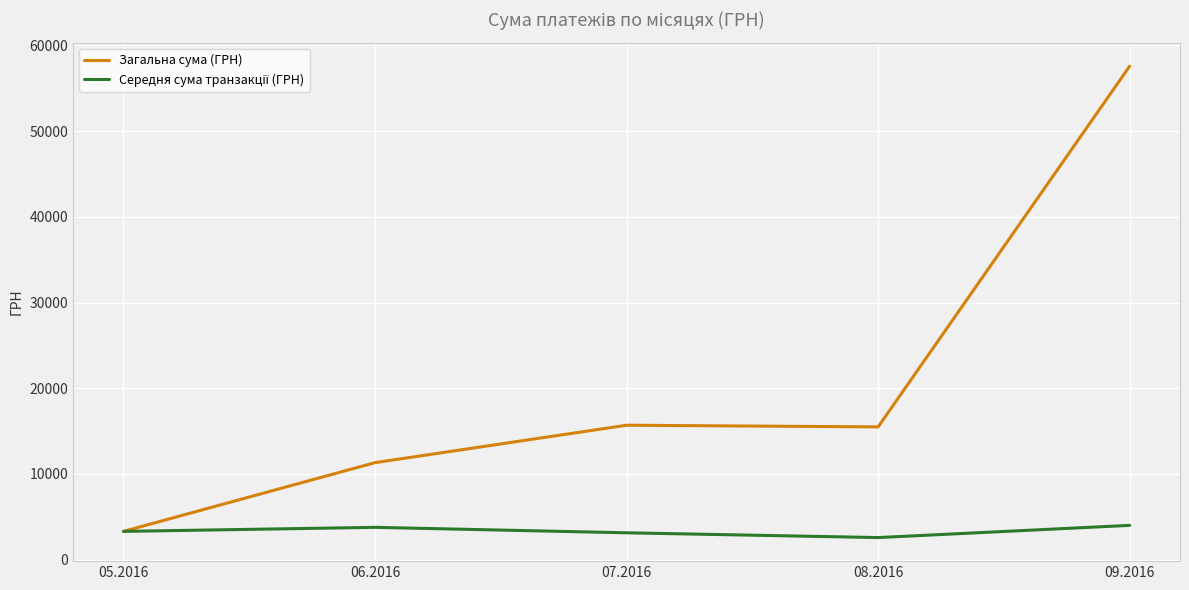

Count the number of data series in this chart.

2